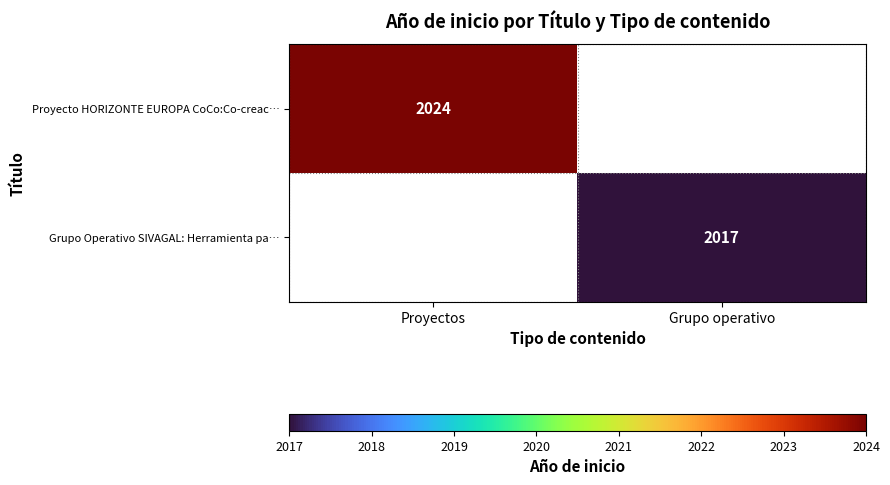

Is it true that Grupo Operativo SIVAGAL: Herramienta pa… equals 2017 at Grupo operativo?

True